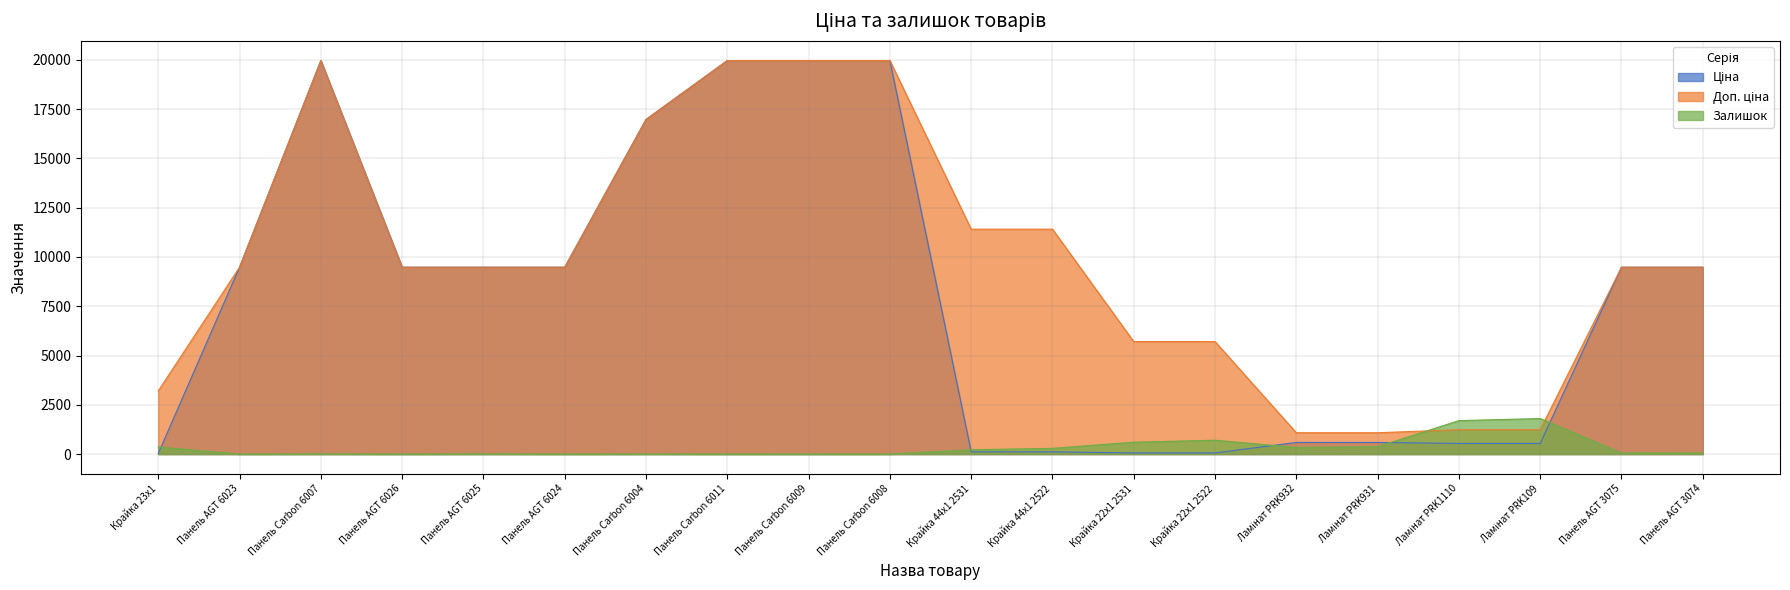

What is the value of the Доп. ціна point at the 16th from the left?

1081.7